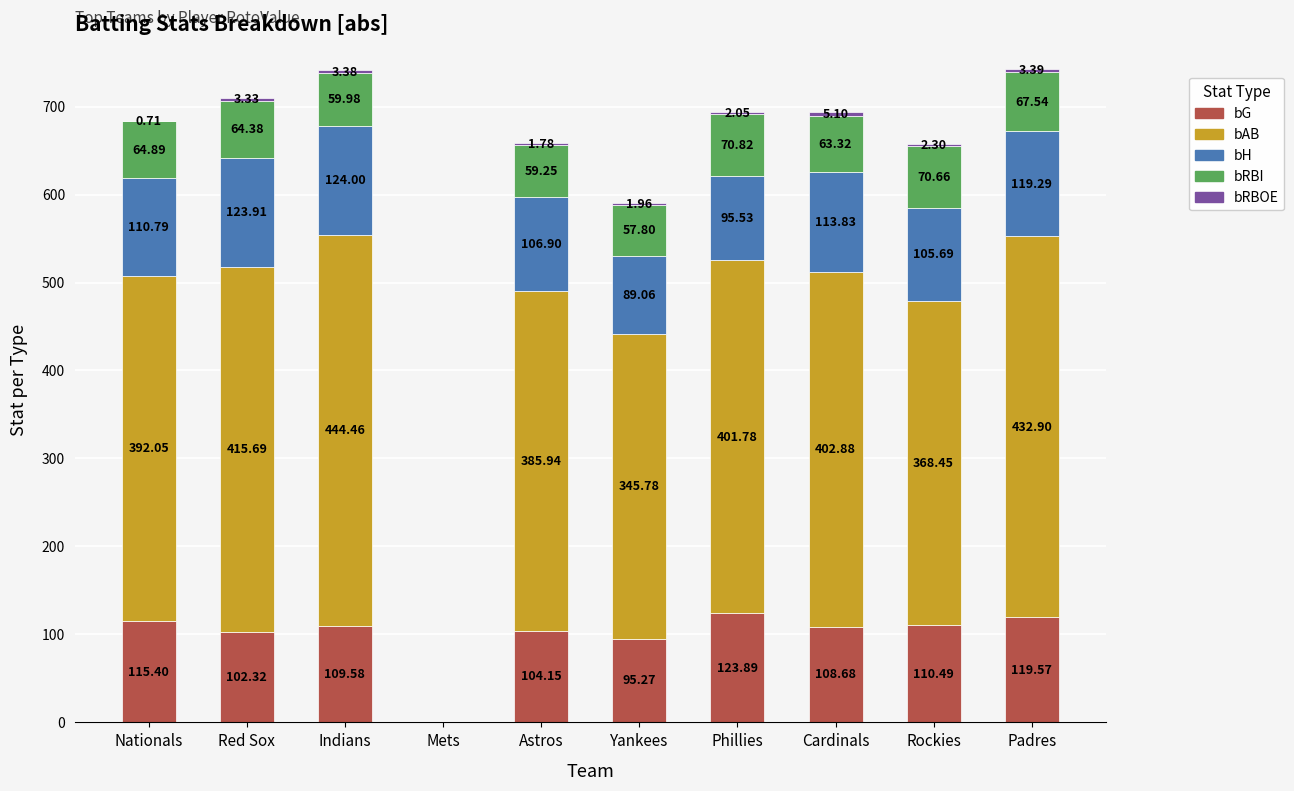

How many data points does each series have?

10